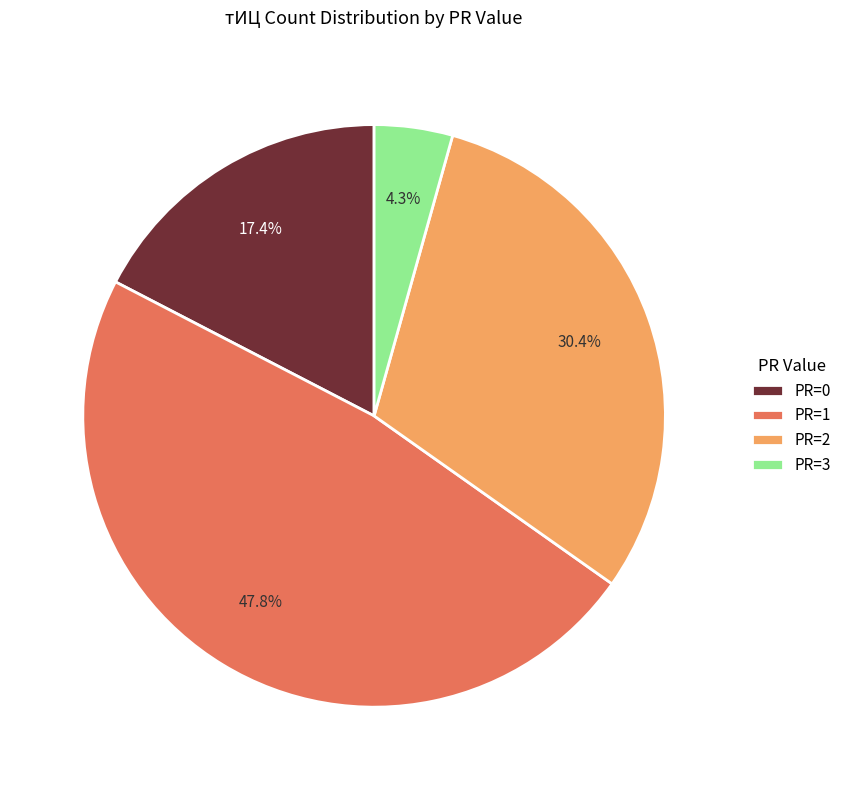

To the nearest percent, what percentage of the pie is PR=2?

30%